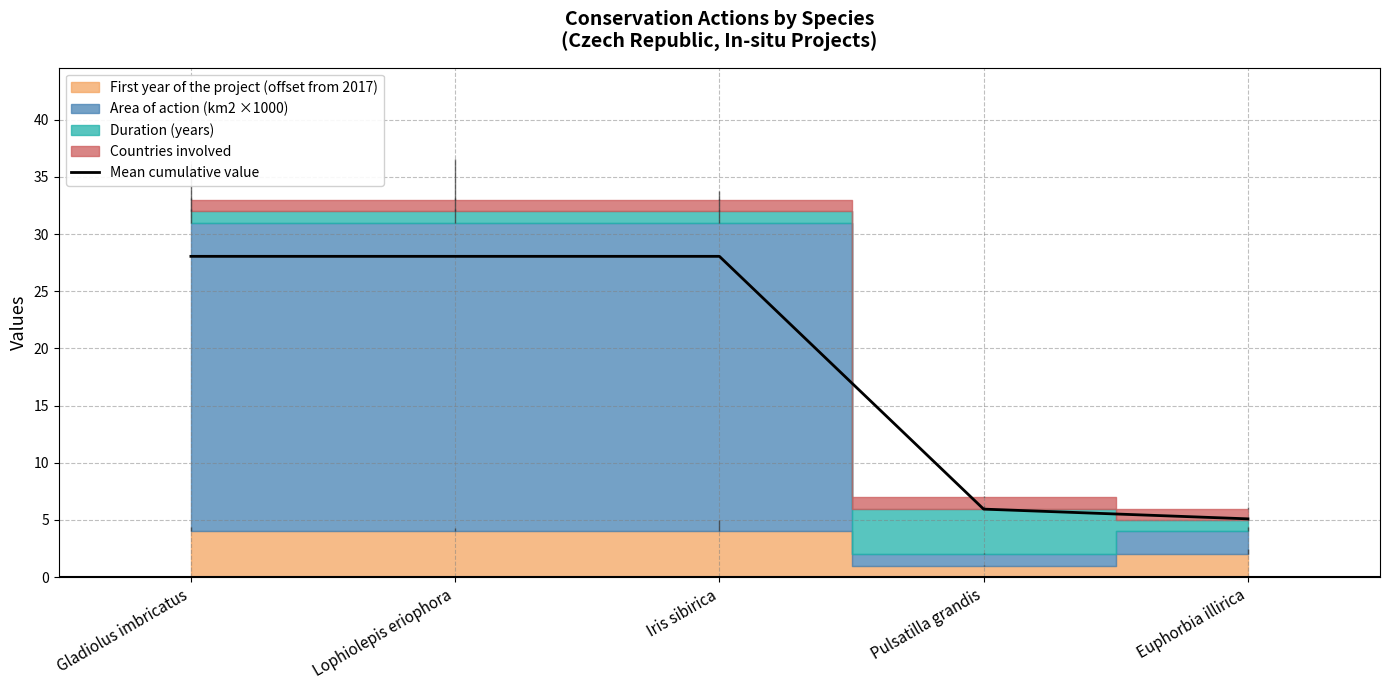

The value at Lophiolepis eriophora is 28.1. True or false?

True